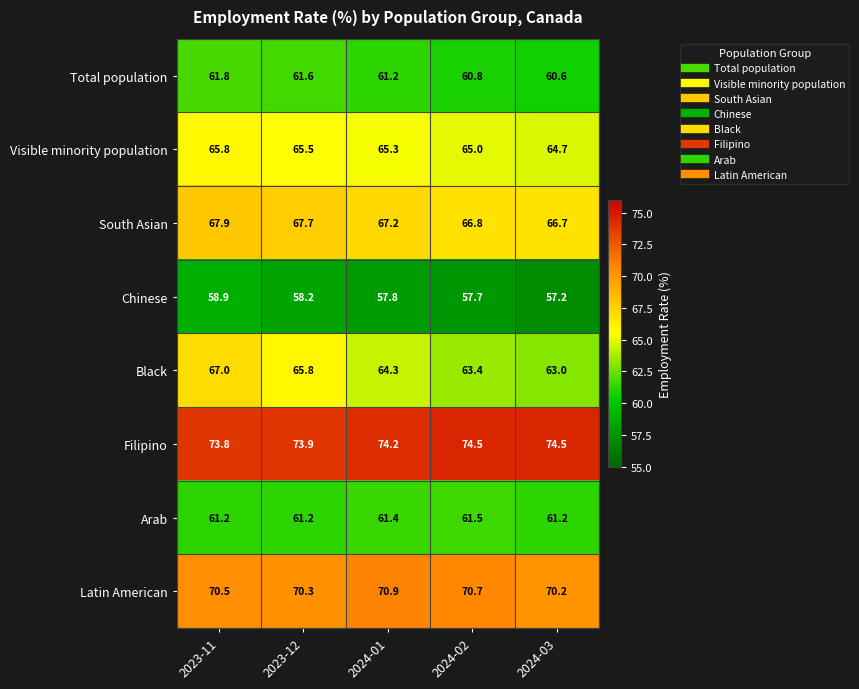

Where does the Visible minority population series first go above 65?

2023-11